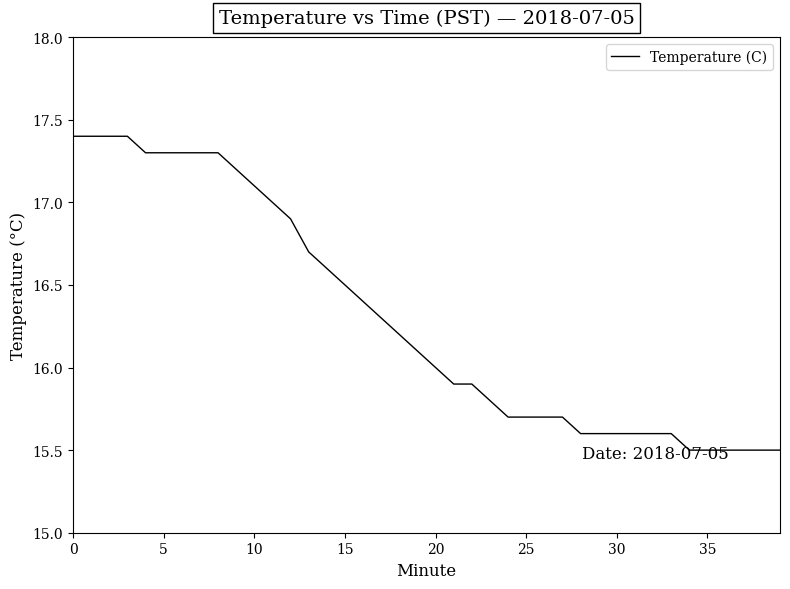

What is the minimum value shown in the chart?

15.5